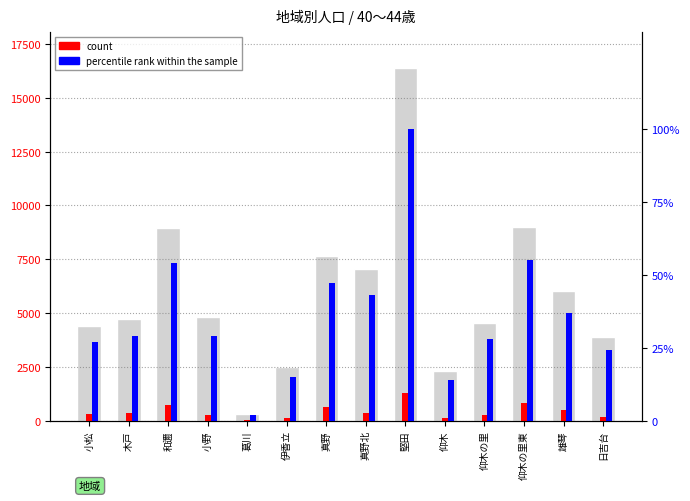

Which category has the highest value across all series?

堅田